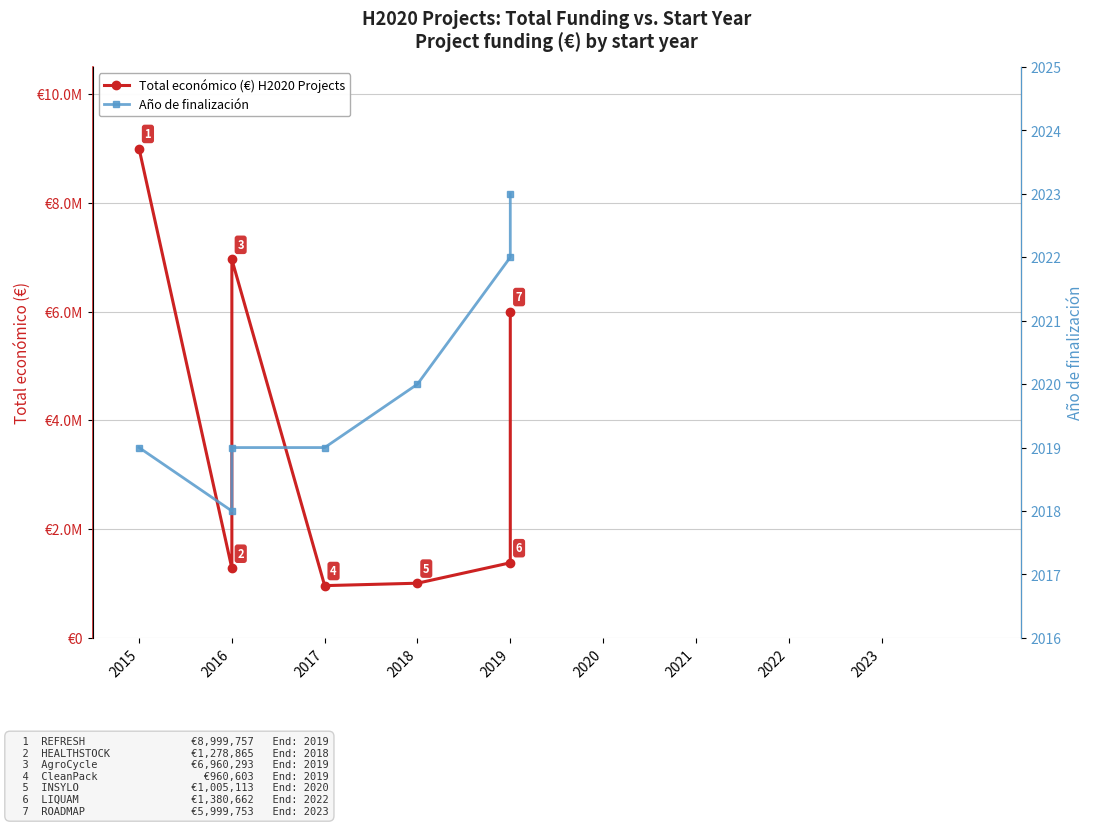

Which has a higher value, 2018 or 2015?

2015